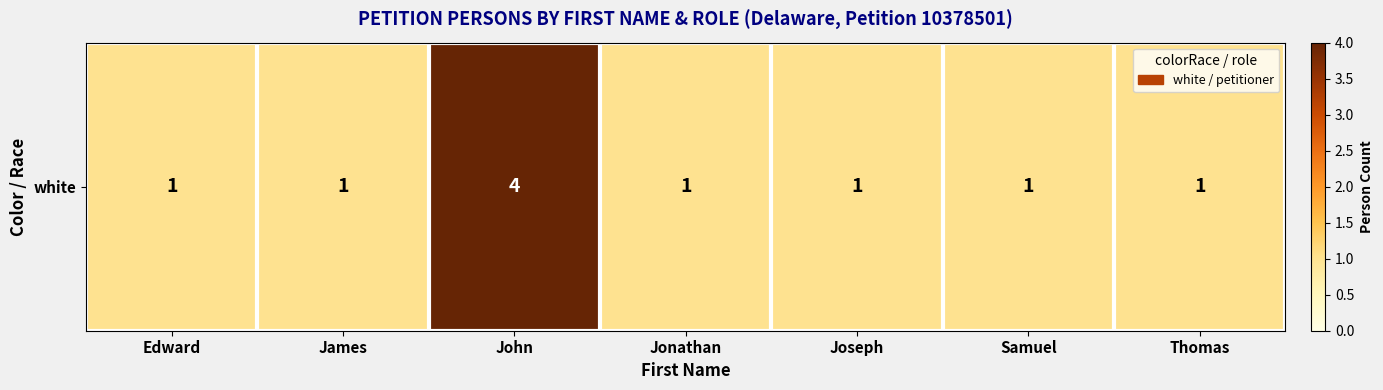

Which label corresponds to the smallest value in the chart?

Edward